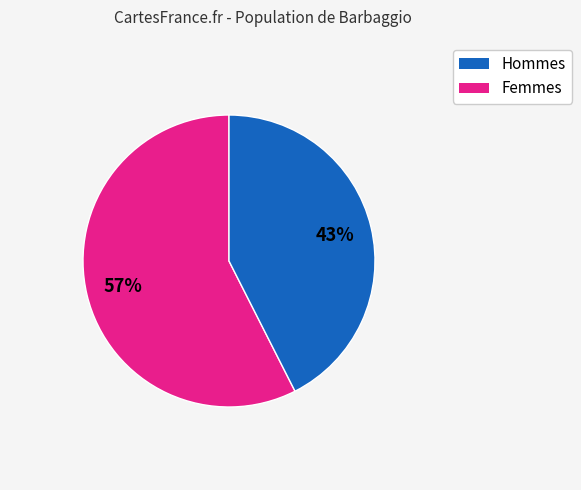

To the nearest percent, what is the average slice percentage?

50%